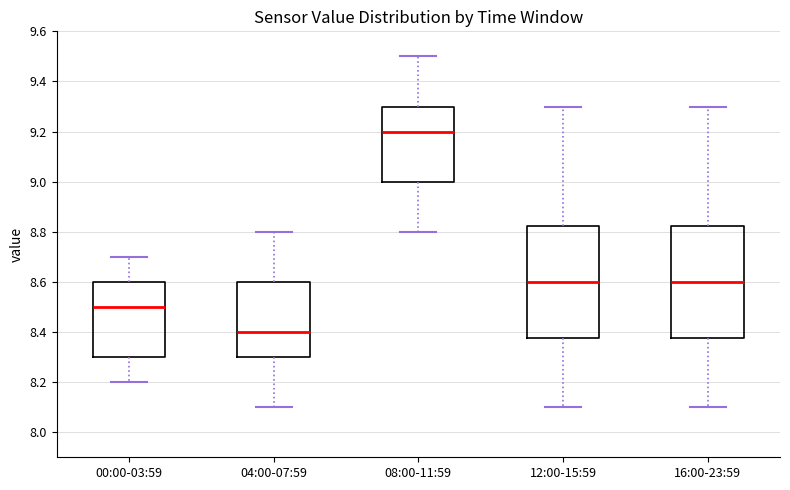

Which box has the lowest median line?

04:00-07:59